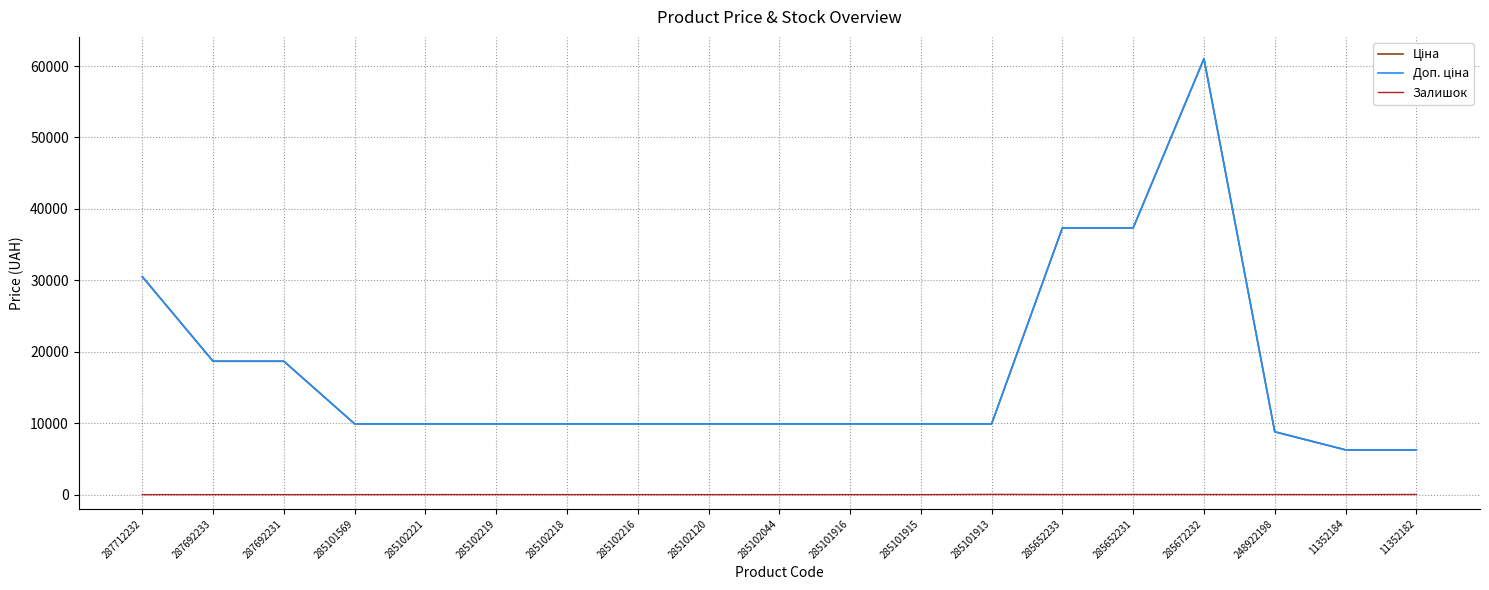

Reading left to right, what are all the values shown in this chart?

Ціна: 30512.3	18671.5	18671.5	9908.5	9908.5	9908.5	9908.5	9908.5	9908.5	9908.5	9908.5	9908.5	9908.5	37343.0	37343.0	61024.7	8797.6	6266.7	6266.7
Доп. ціна: 30512.3	18671.5	18671.5	9908.5	9908.5	9908.5	9908.5	9908.5	9908.5	9908.5	9908.5	9908.5	9908.5	37343.0	37343.0	61024.7	8797.6	6266.7	6266.7
Залишок: 0.0	0.0	0.0	0.0	8.0	7.0	3.0	0.0	0.0	1.0	0.0	0.0	33.0	12.0	22.0	15.0	11.0	0.0	23.0